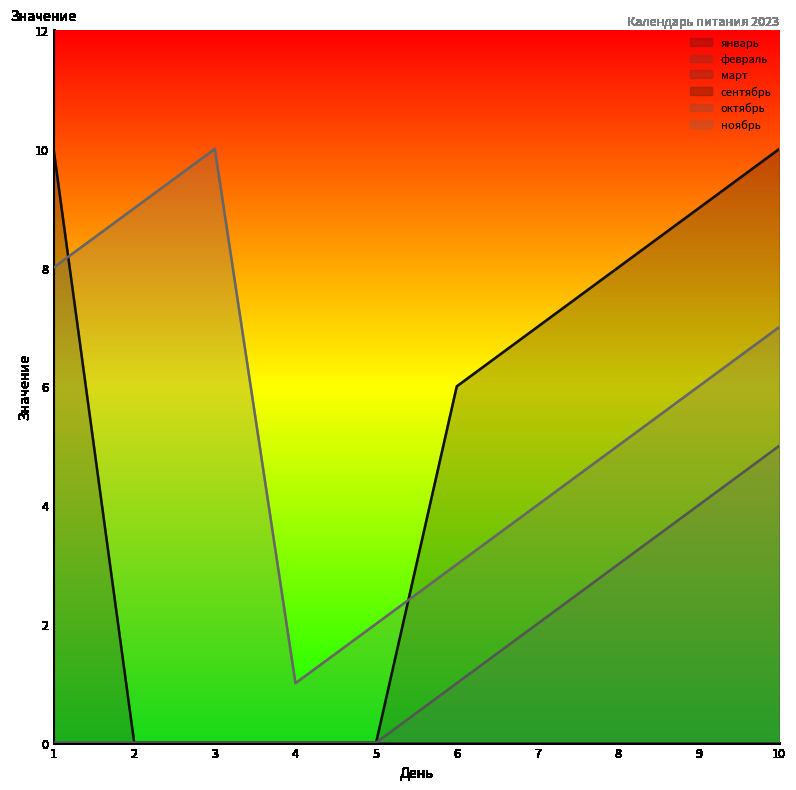

True or false: ноябрь and октябрь intersect in this chart.

False